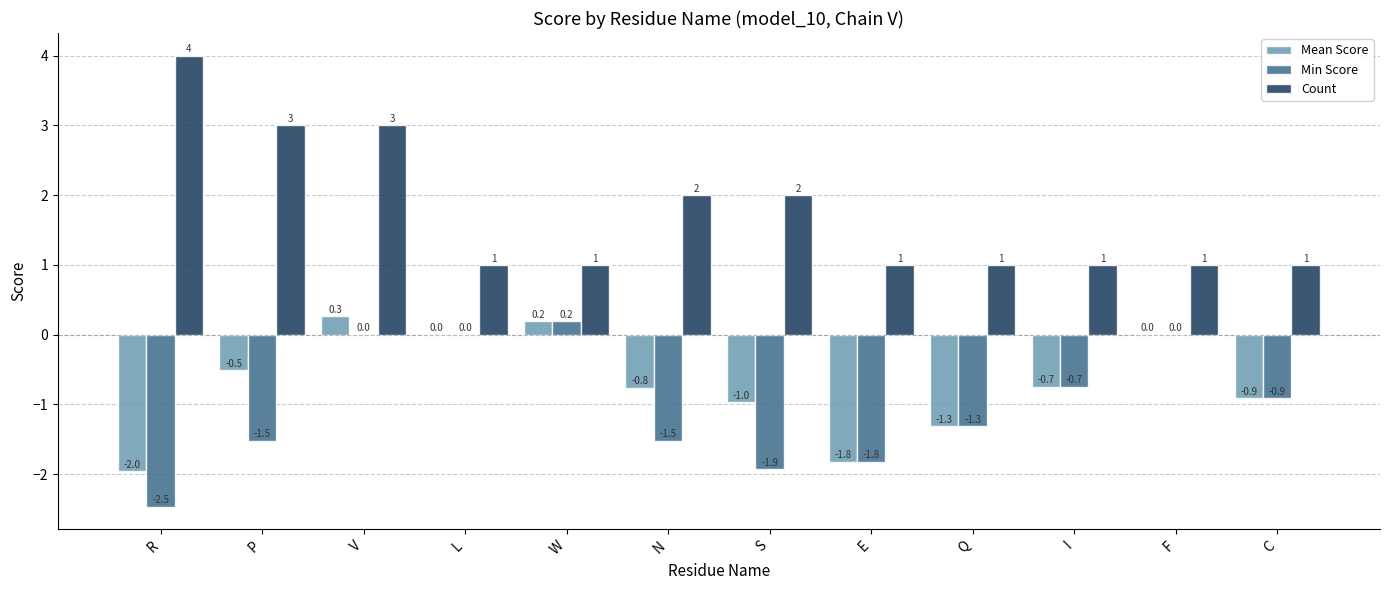

The Min Score series shows 0.0 at V. True or false?

True